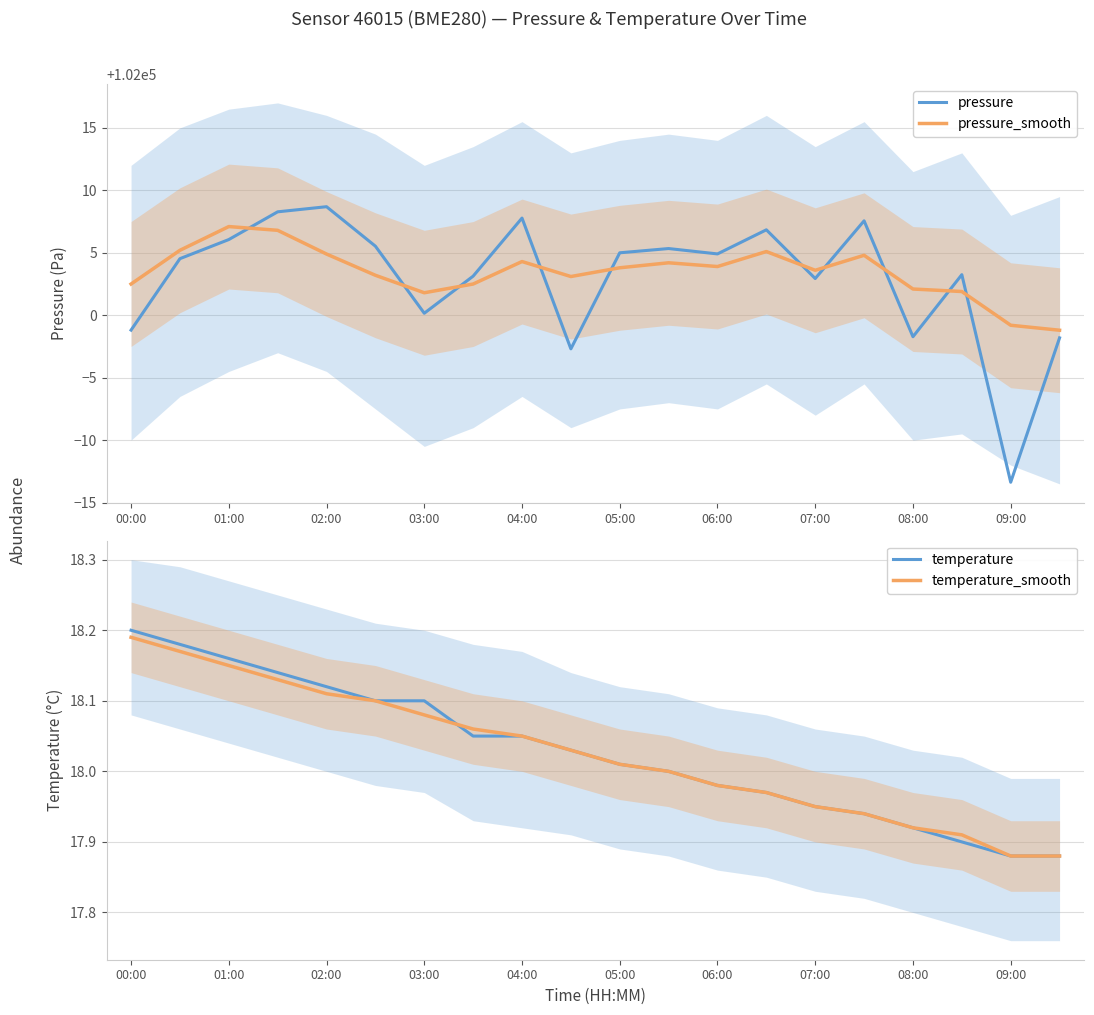

What is the value of the temperature_smooth point at the 13th from the left?

18.0